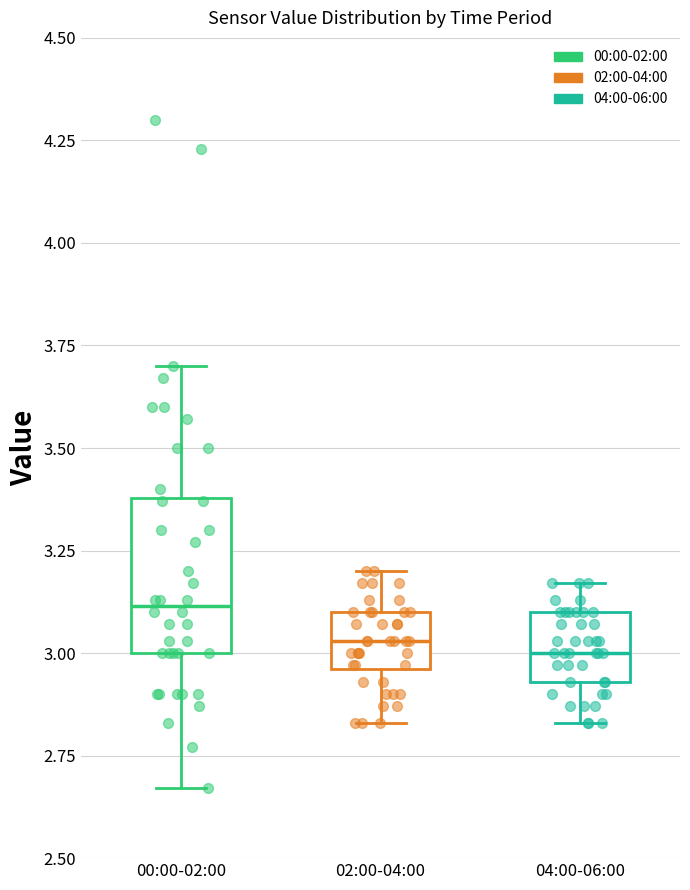

Which box is the tallest, from its lower edge to its upper edge?

00:00-02:00